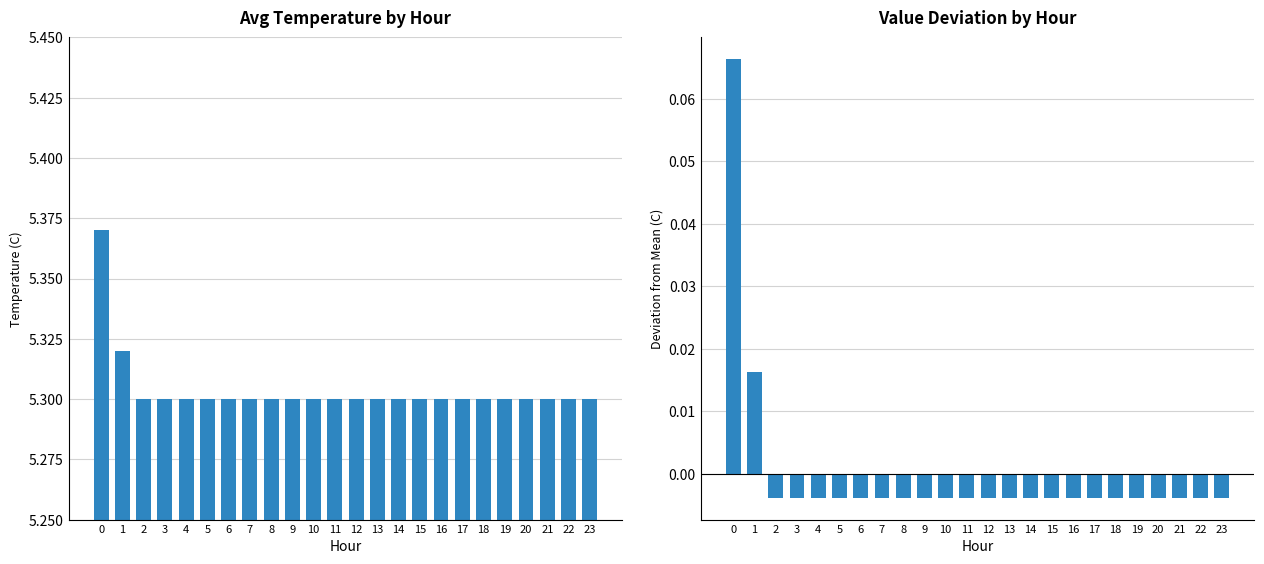

Does the chart contain stacked bars?

No